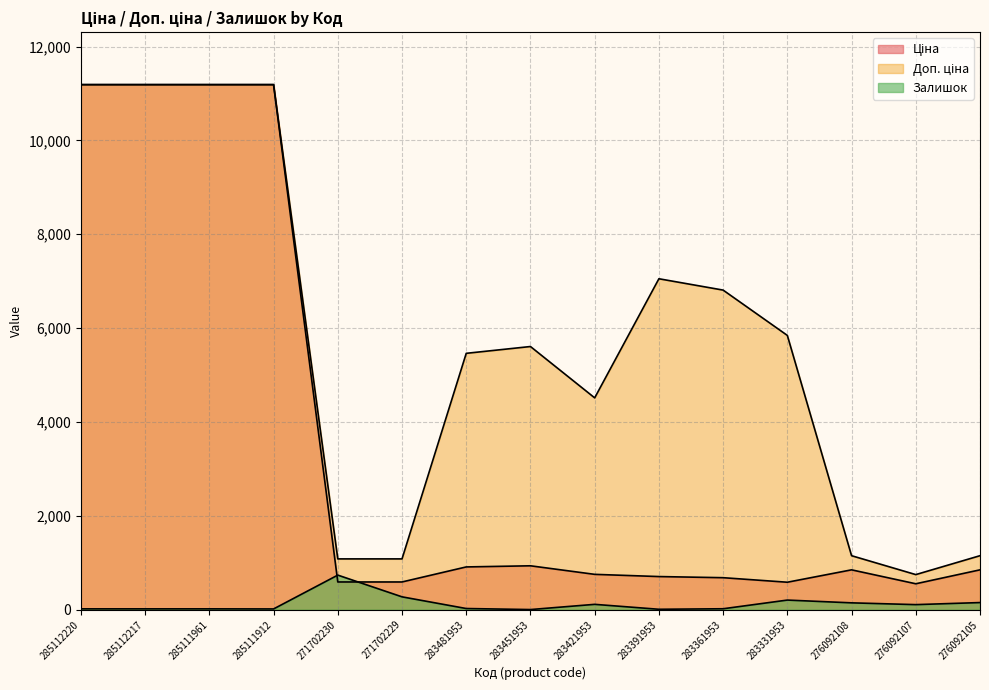

How many data points in Залишок are above 24?

7